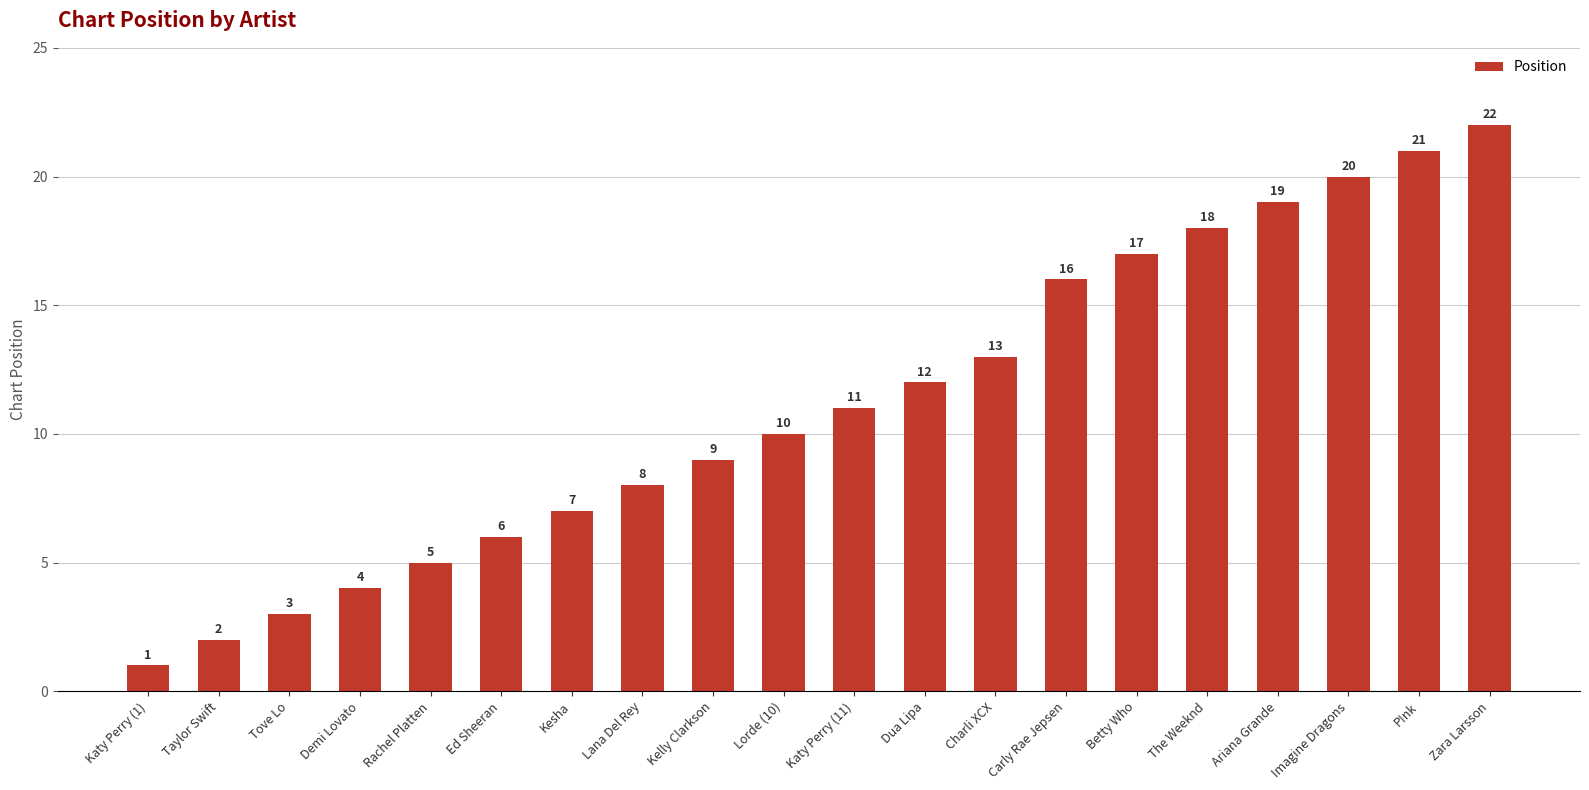

The value at Carly Rae Jepsen is 7. True or false?

False